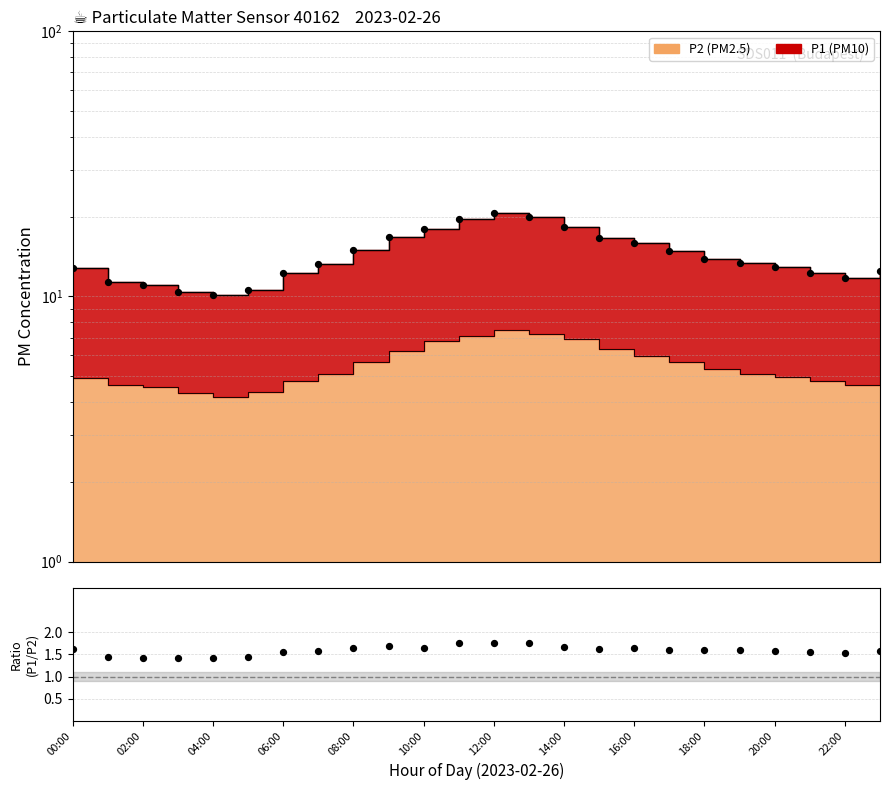

Which has a higher value, 23 or 12?

12